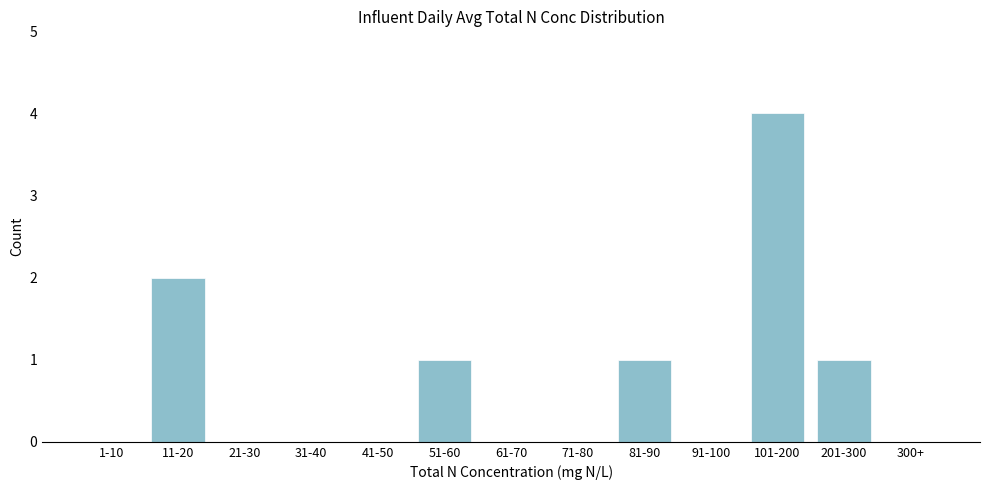

Reading right to left, list all the values displayed in this chart.

300+=0	201-300=1	101-200=4	91-100=0	81-90=1	71-80=0	61-70=0	51-60=1	41-50=0	31-40=0	21-30=0	11-20=2	1-10=0